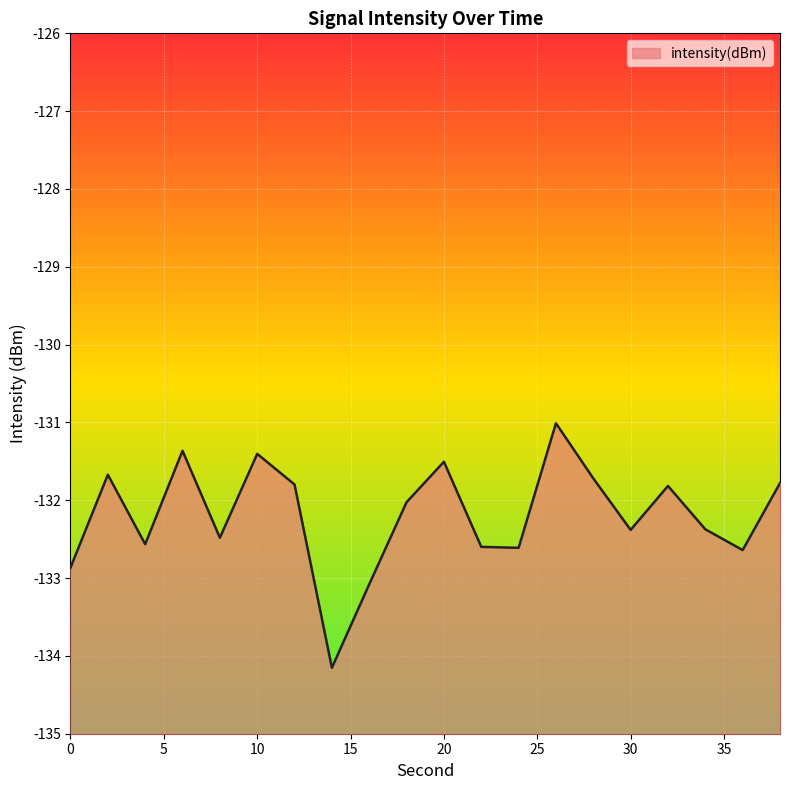

True or false: there are more than 2 points higher than both neighbors.

True